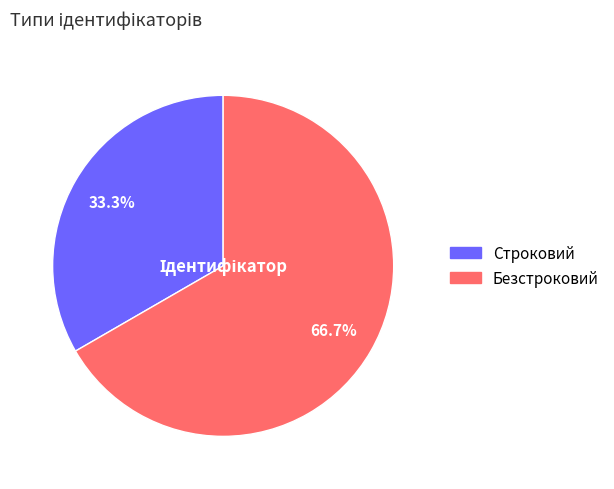

To the nearest percent, what percentage of the pie is Безстроковий?

67%